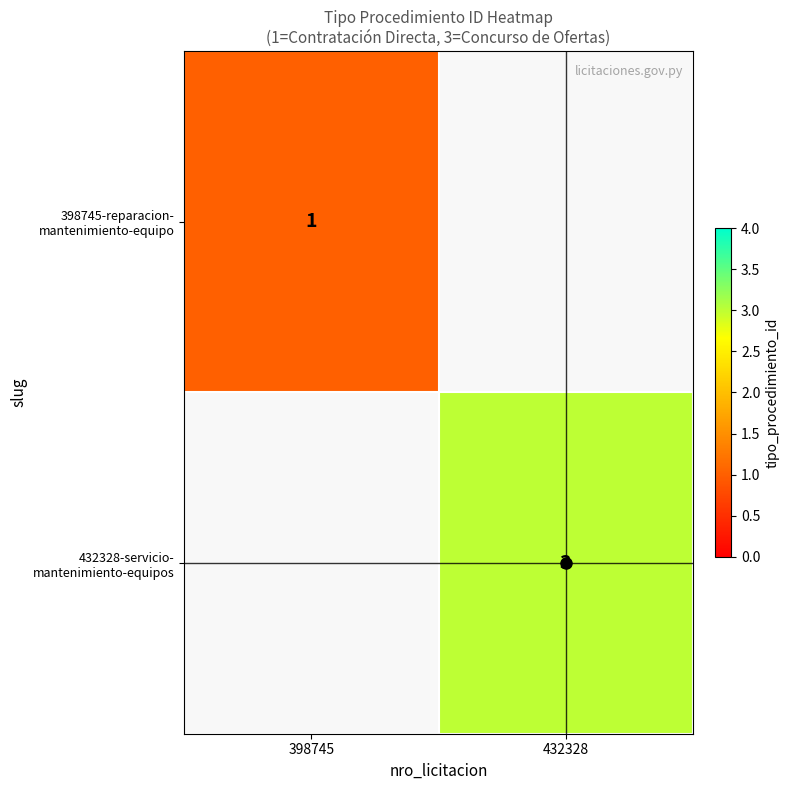

At which label is 398745-reparacion- mantenimiento-equipo closest to 1?

398745